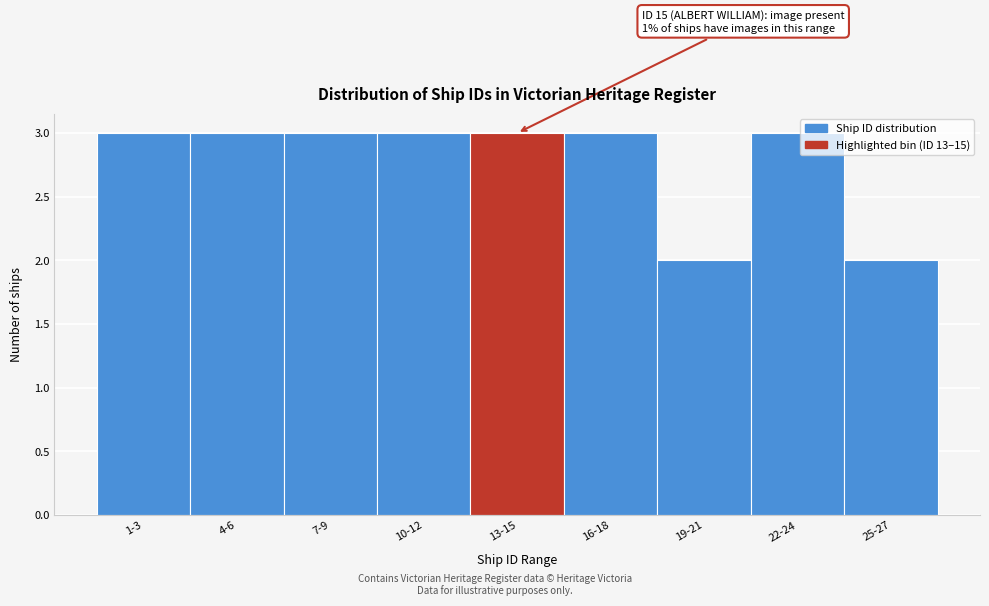

Reading left to right, list all the values displayed in this chart.

3	3	3	3	3	3	2	3	2